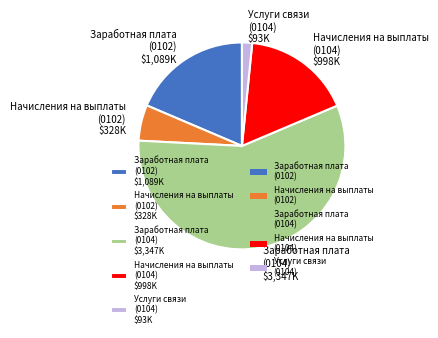

The Заработная плата (0102) $1,089K slice represents 30% of the pie. True or false?

False